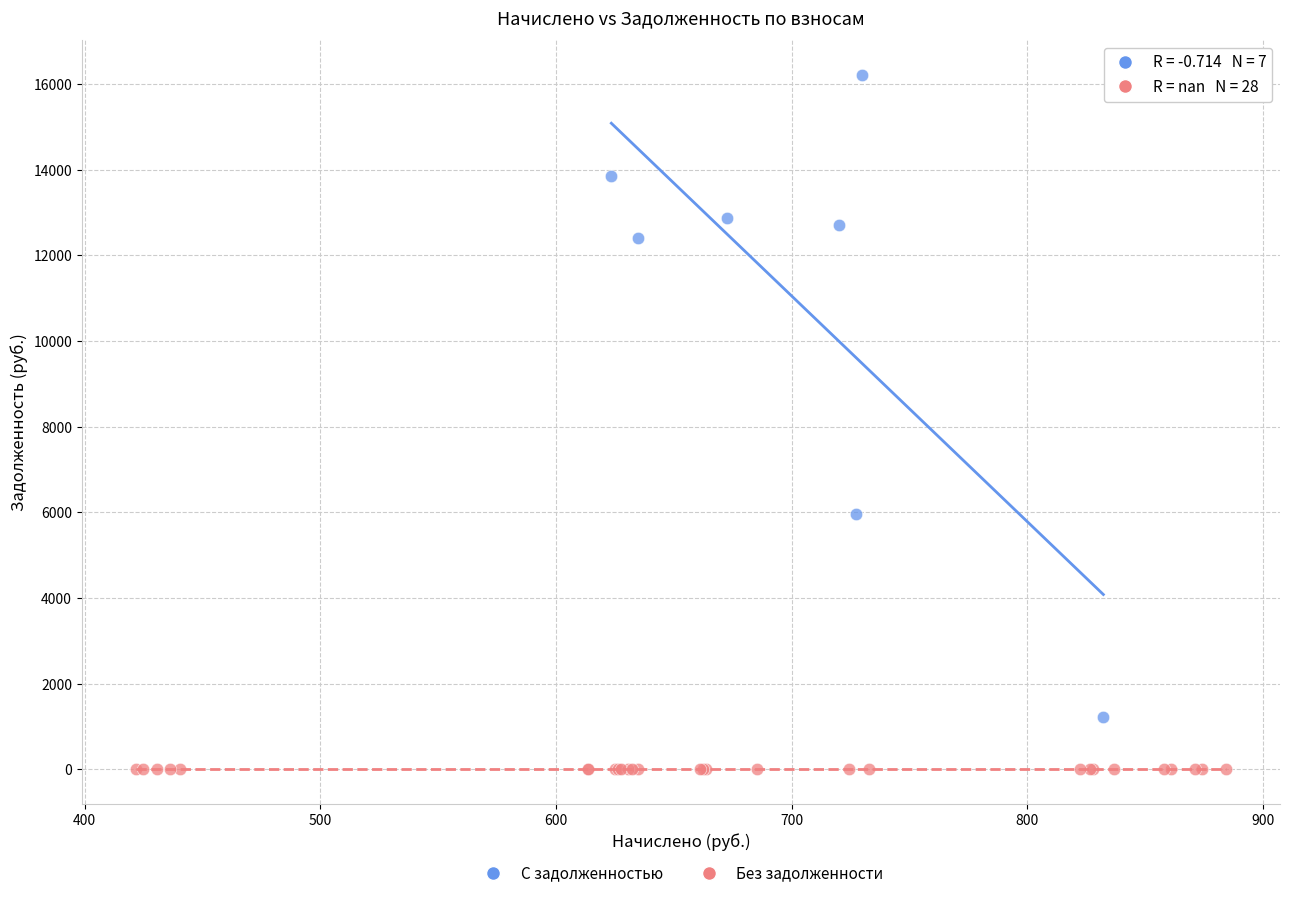

Which series contains the highest Y value?

С задолженностью